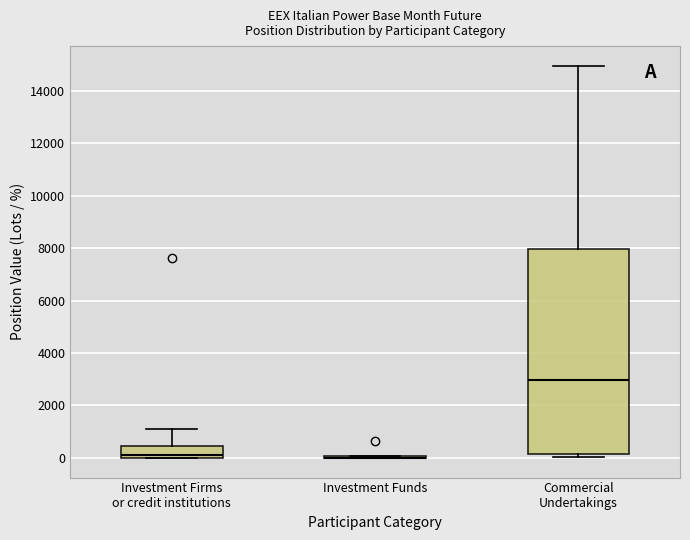

Where is the upper edge of the box for Commercial Undertakings on the y-axis? The values are not printed on the chart, so give them approximately, as read against the axis.

8000